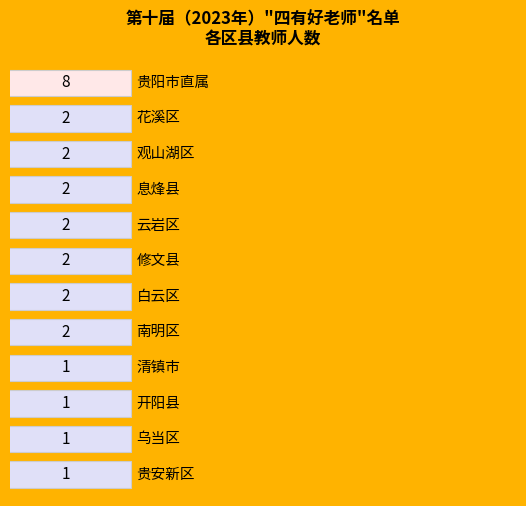

What is the difference between the maximum and minimum values?

7